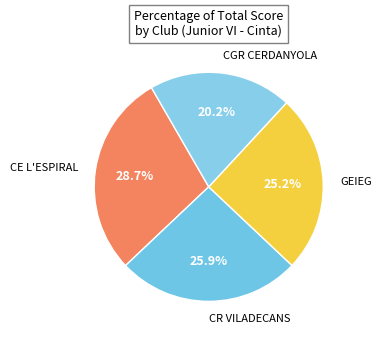

How many slices are in this pie chart?

4